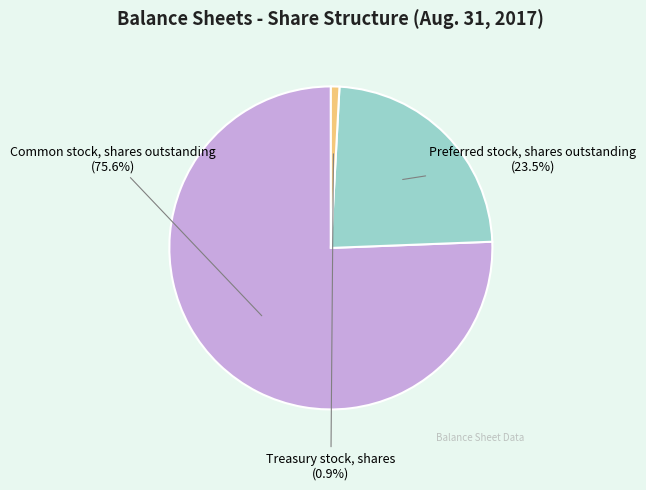

Which has a higher value, Common stock, shares outstanding or Treasury stock, shares?

Common stock, shares outstanding